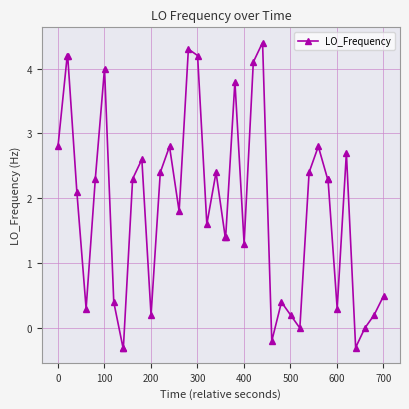

What is the smallest value displayed?

-0.3